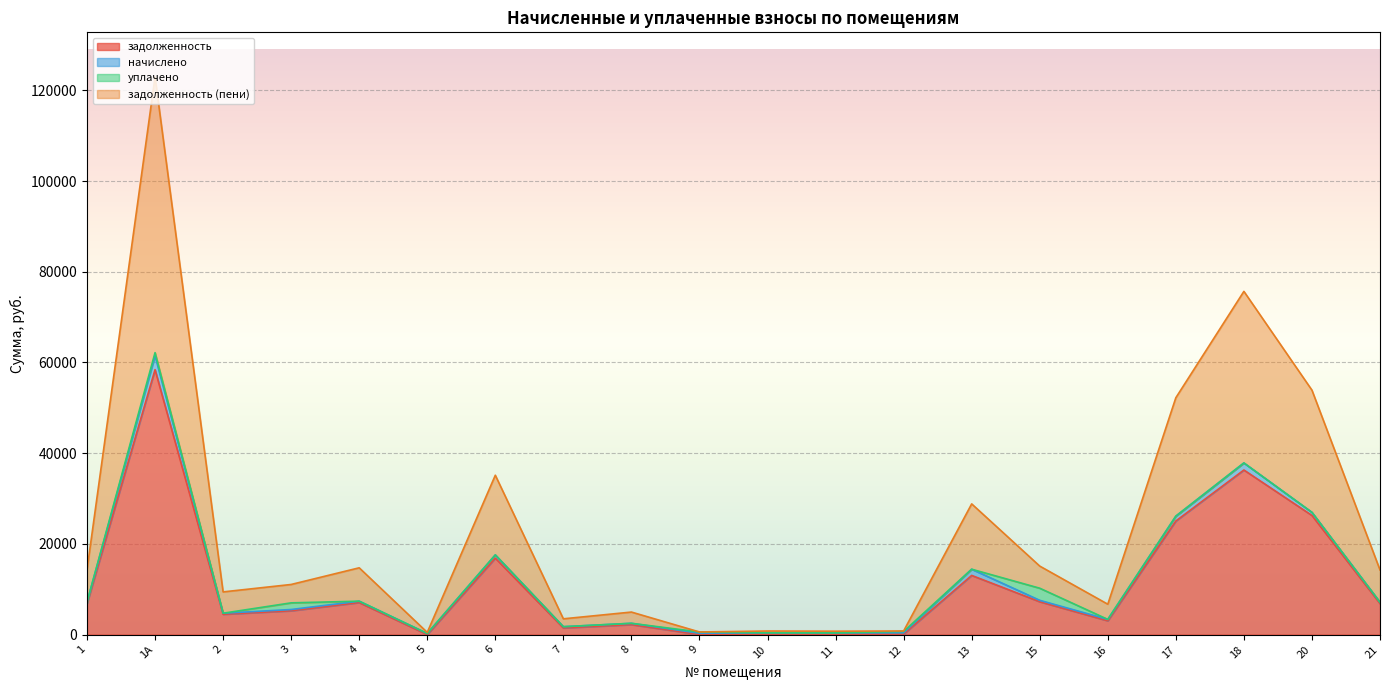

How many interior local valleys does the задолженность (пени) series have?

6